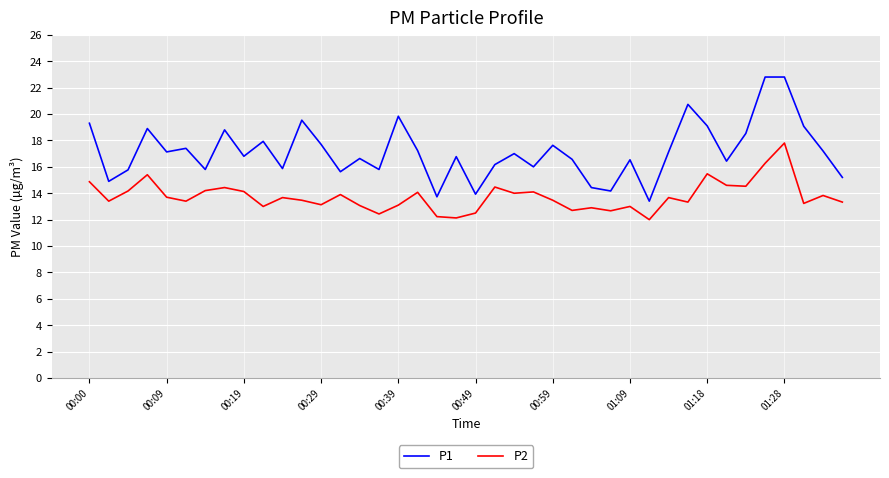

Which series has the largest range (max minus min)?

P1